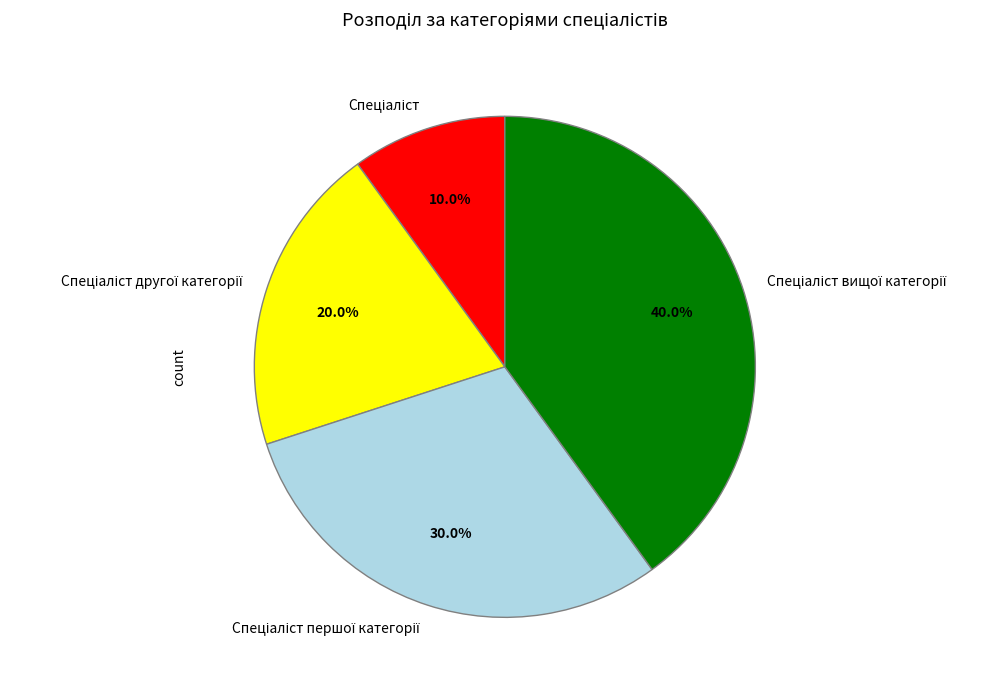

Is there any slice that represents more than half of the pie?

No